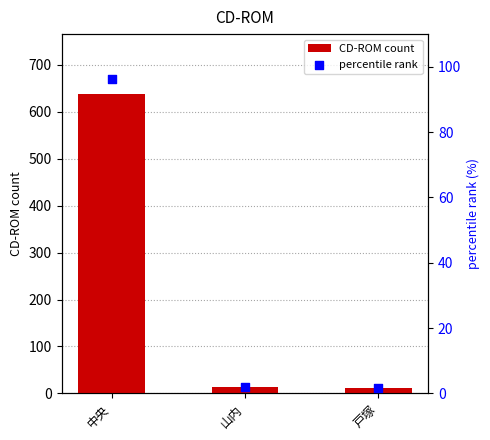

Is the value of CD-ROM count at 戸塚 greater than the value of percentile rank at 戸塚?

Yes